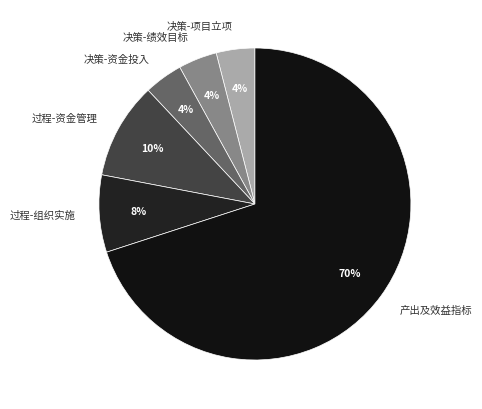

To the nearest percent, what is the average slice percentage?

17%